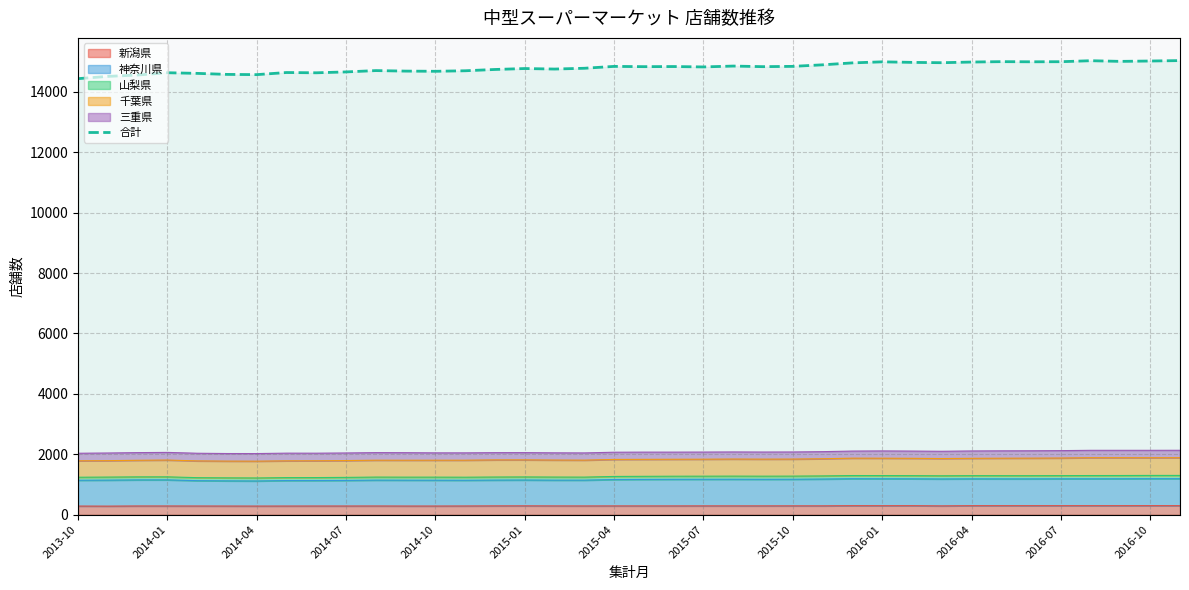

What is the ratio of the value at 25 to the value at 15?

1.0